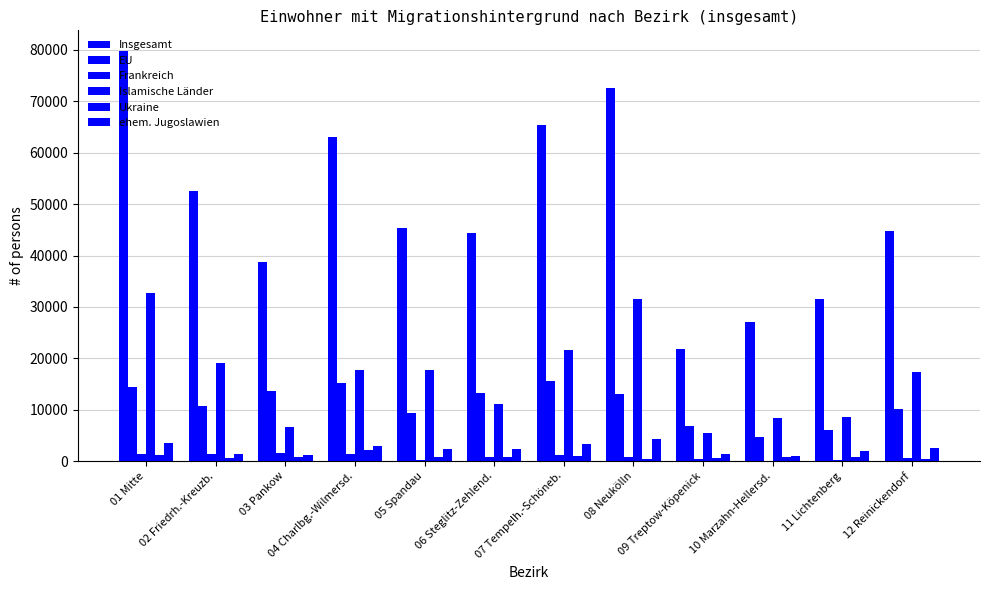

What is the difference between the EU values at 05 Spandau and 02 Friedrh.-Kreuzb.?

1399